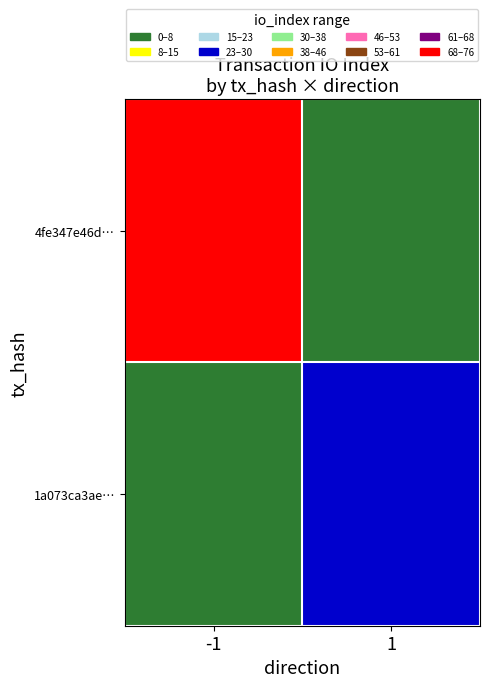

Rank the series by their average value, from highest to lowest.

4fe347e46d…, 1a073ca3ae…